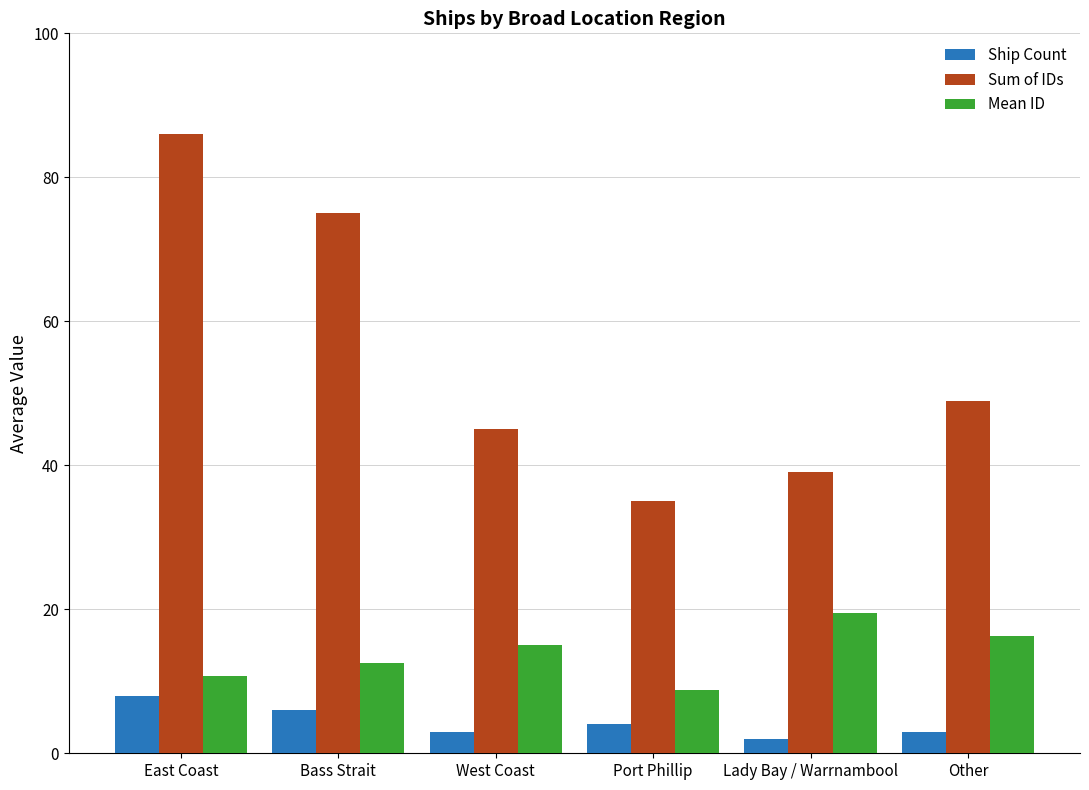

The value of Sum of IDs at Bass Strait is 75.0. True or false?

True